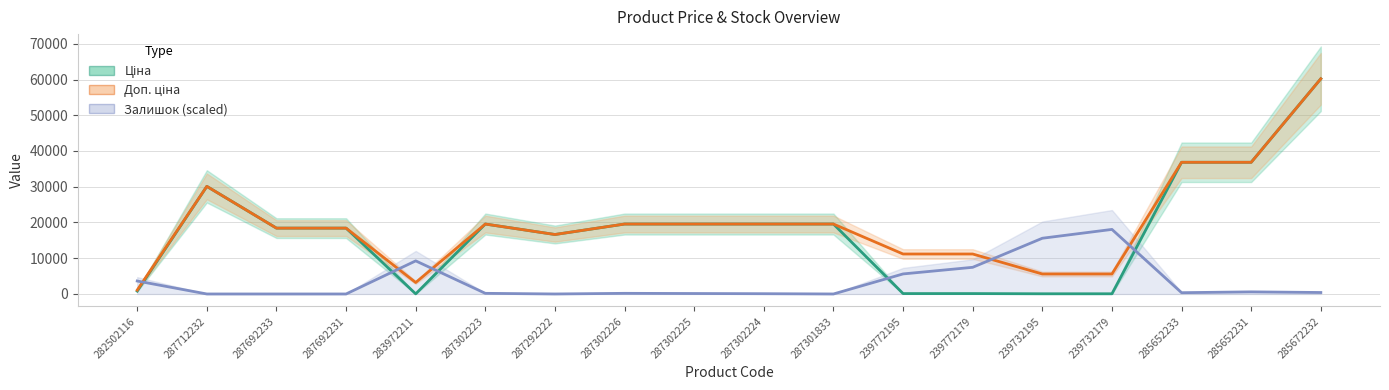

At which category does Залишок (scaled) reach its first local peak?

283972211